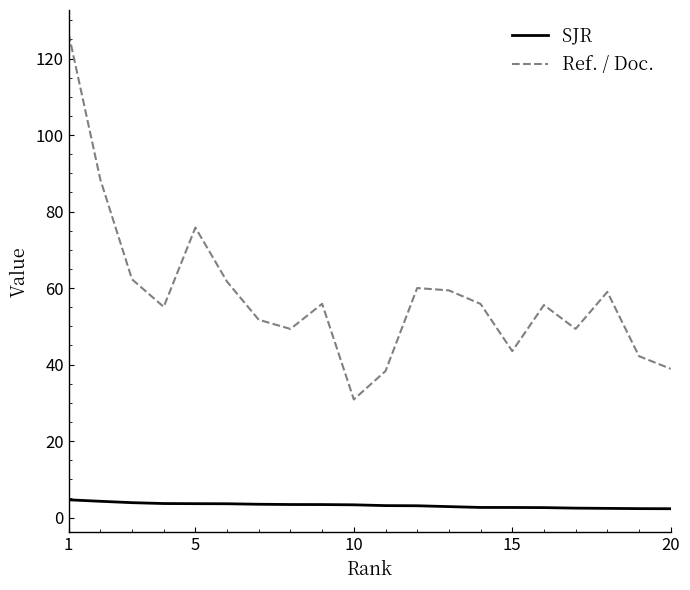

What is the difference between the maximum and minimum values in the Ref. / Doc. series?

95.6